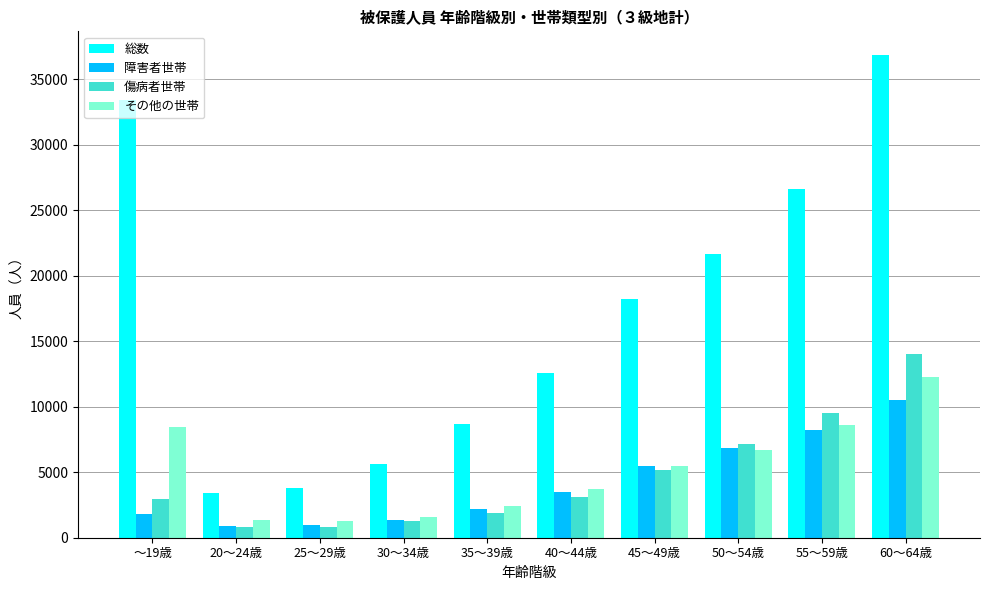

What is the difference between the 総数 values at ～19歳 and 20～24歳?

30034